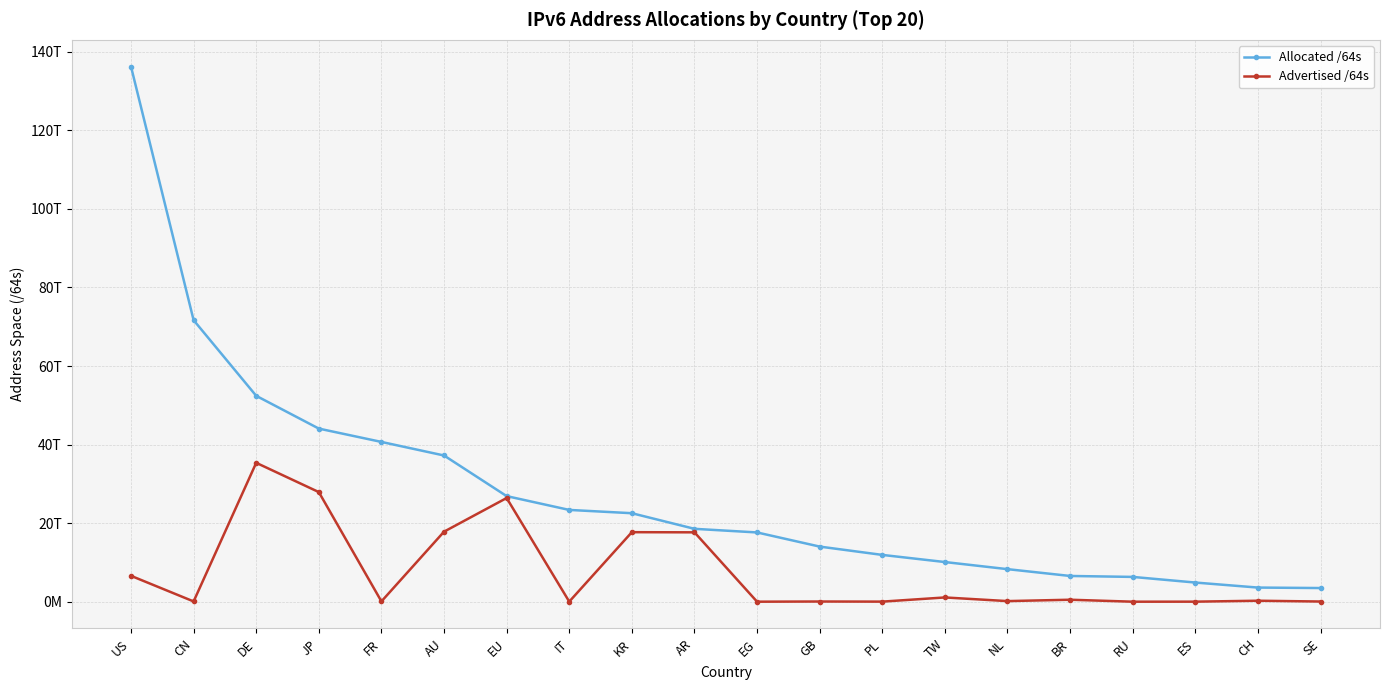

Where is Allocated /64s nearest to the value 69847887347712?

CN